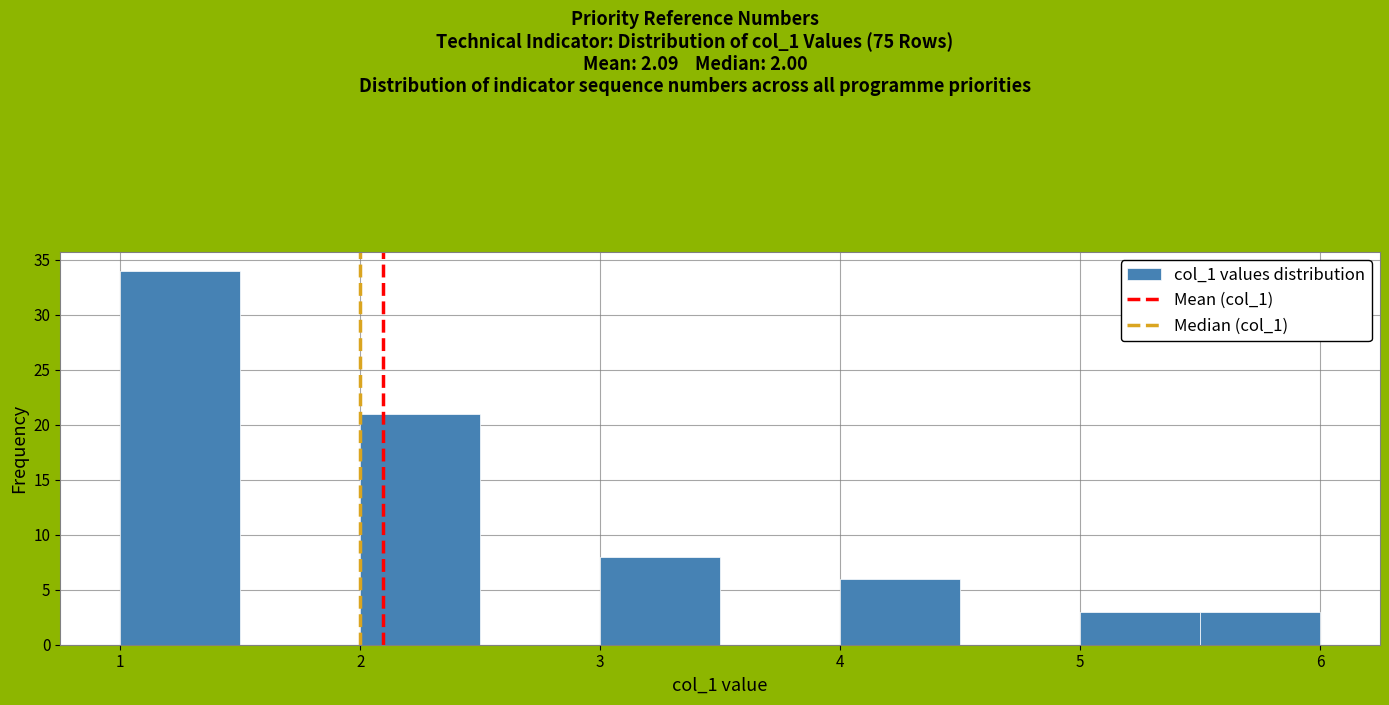

Reading left to right, transcribe this chart: for each bar, give the range it covers on the x-axis and its height. The values are not printed on the chart, so give them approximately, as read against the axis.

1.0 to 1.5: 34
1.5 to 2.0: 0
2.0 to 2.5: 21
2.5 to 3.0: 0
3.0 to 3.5: 8
3.5 to 4.0: 0
4.0 to 4.5: 6
4.5 to 5.0: 0
5.0 to 5.5: 3
5.5 to 6.0: 3